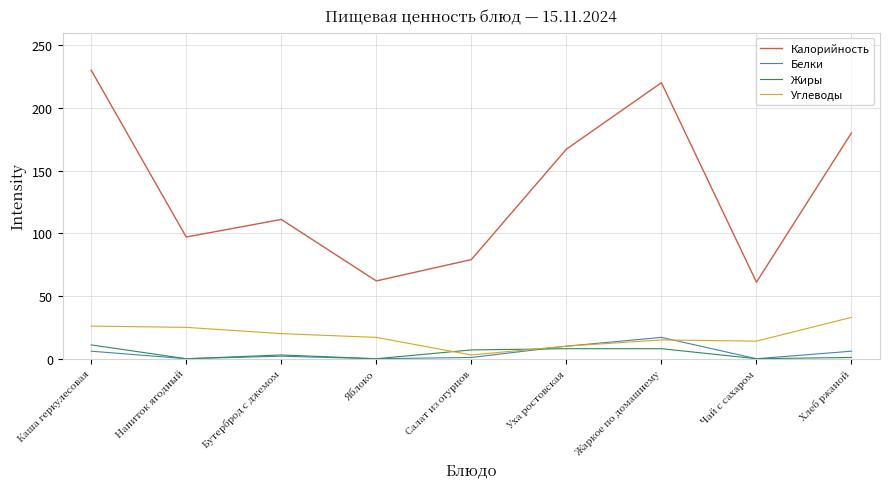

Is the value of Углеводы at Хлеб ржаной greater than the value of Калорийность at Хлеб ржаной?

No